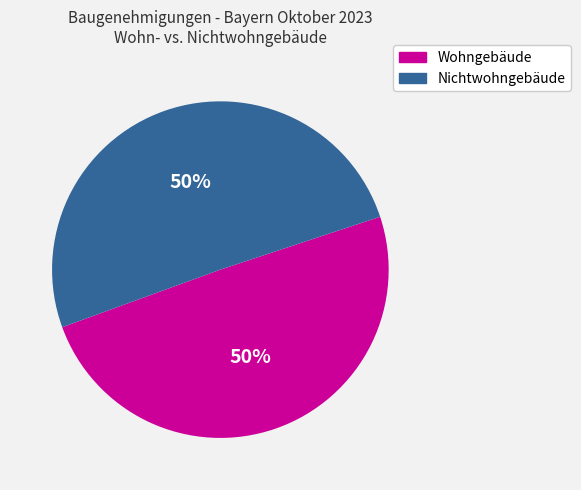

How many segments does this pie chart have?

2